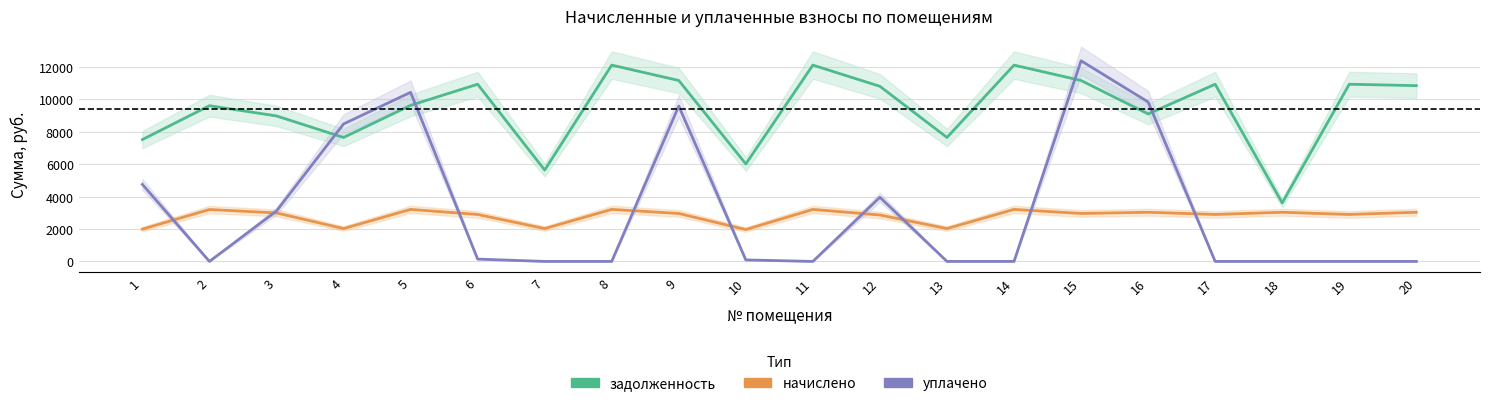

List the series in order of their peak value, lowest first.

начислено, задолженность, уплачено